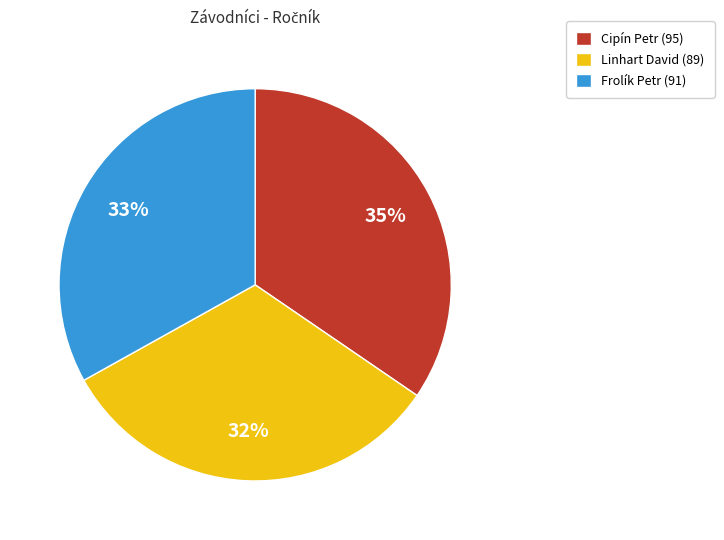

Combined, do Frolík Petr (91) and Linhart David (89) account for over 50%?

Yes